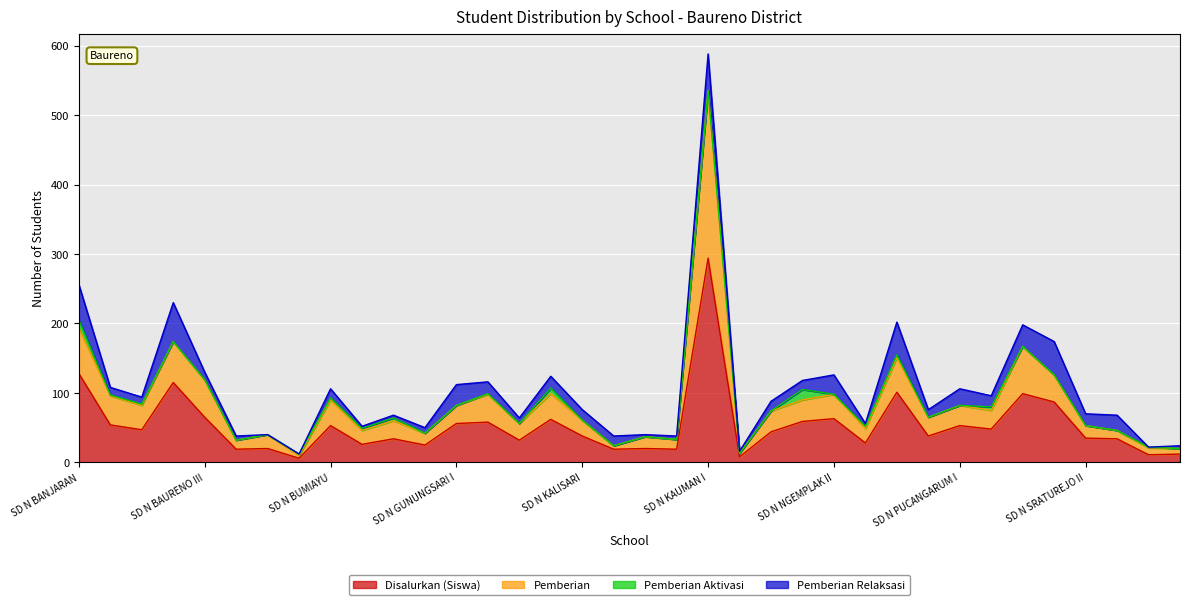

At which label does Disalurkan (Siswa) reach its peak?

SD N KAUMAN I